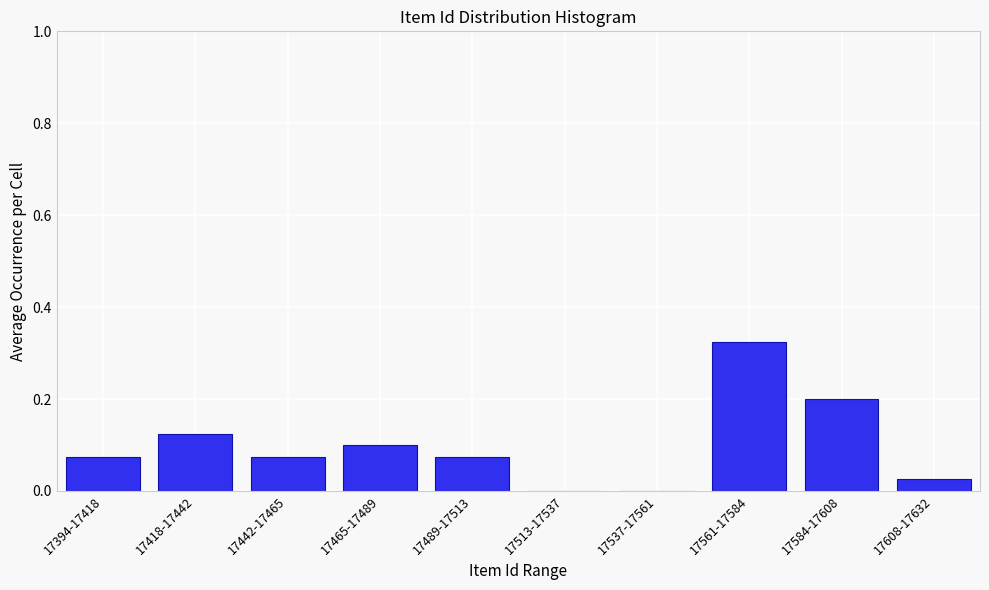

What is the sum of all values?

1.0